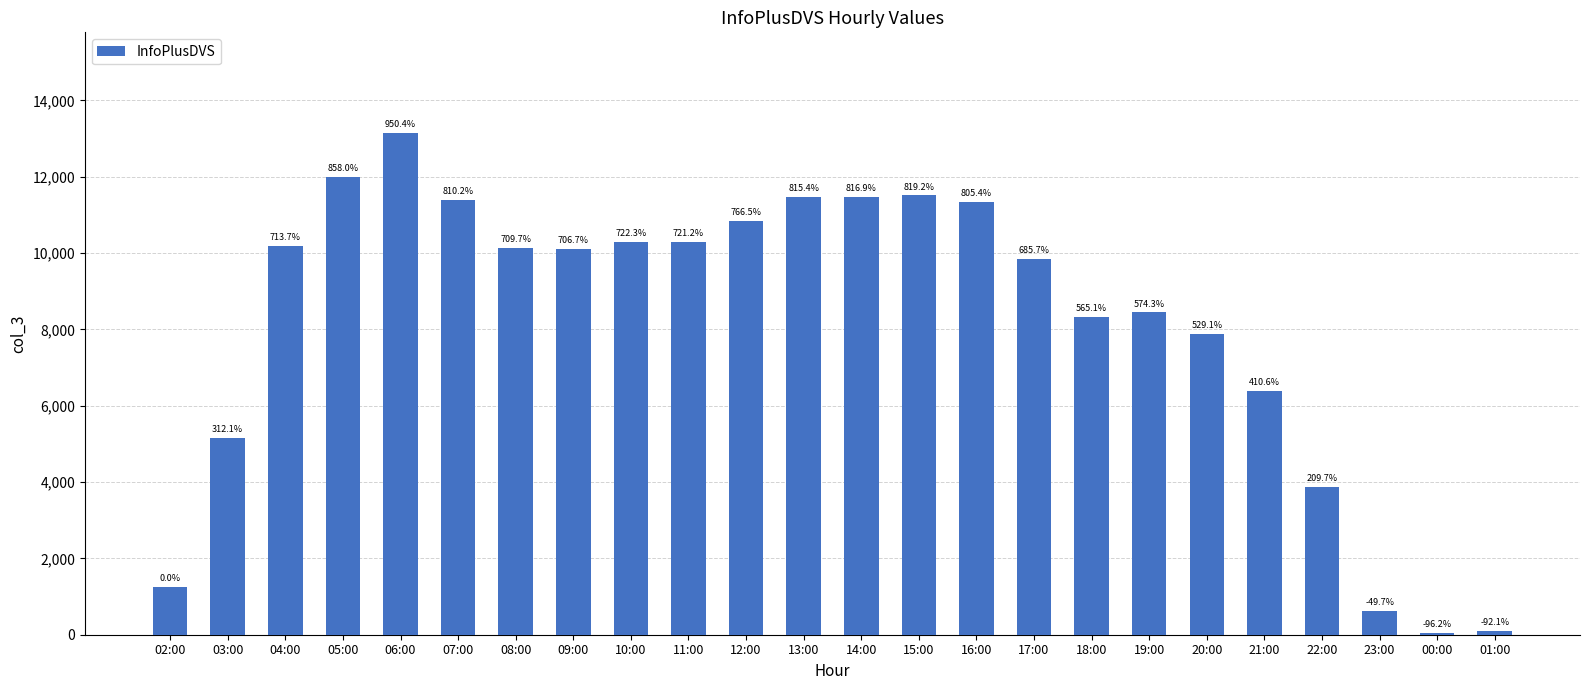

What is the difference between the values at 15:00 and 11:00?

1228